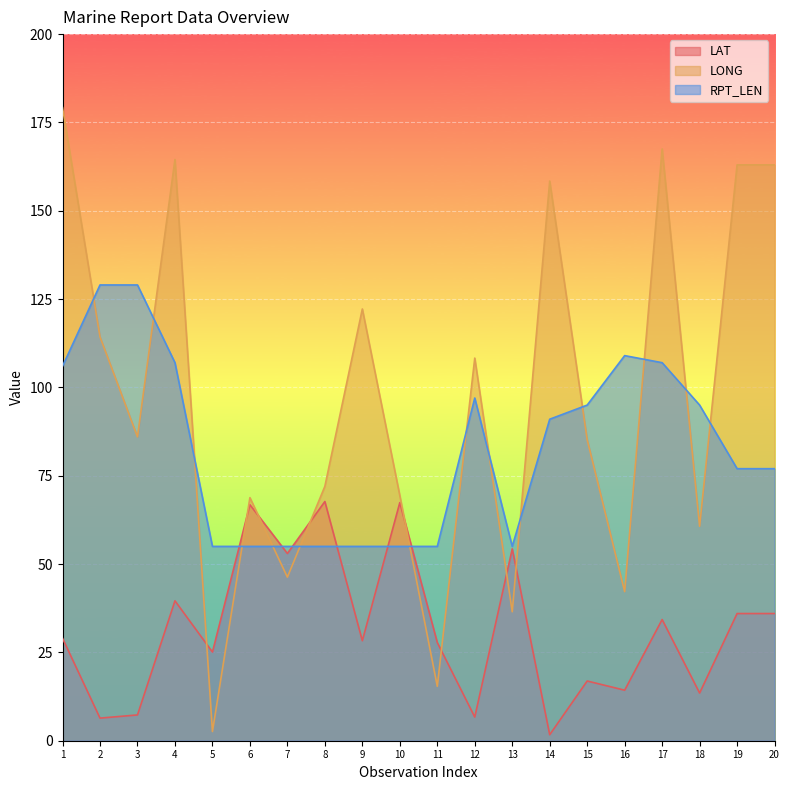

At which label is RPT_LEN closest to 92?

14